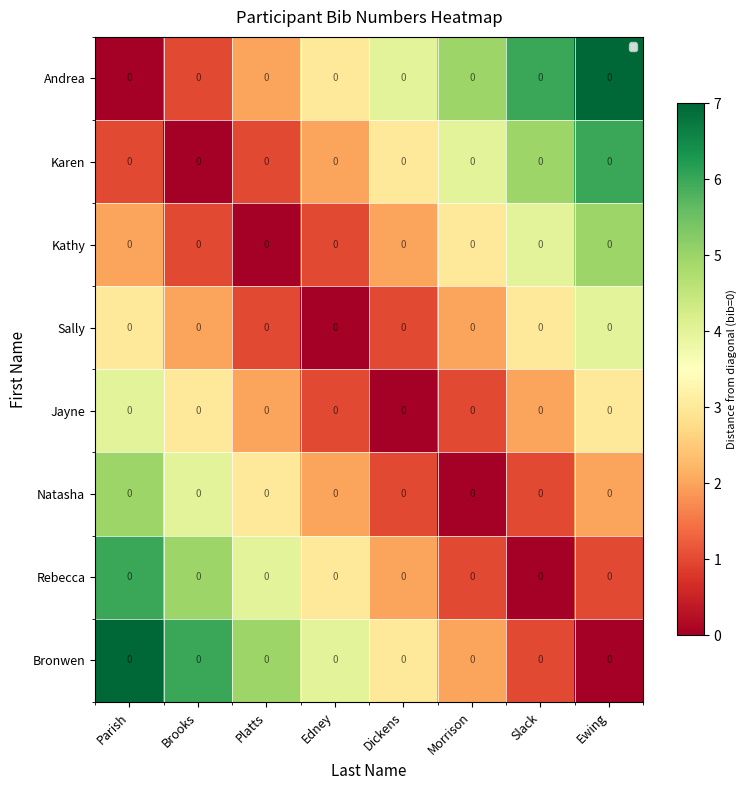

Which label corresponds to the largest value in the chart?

Ewing